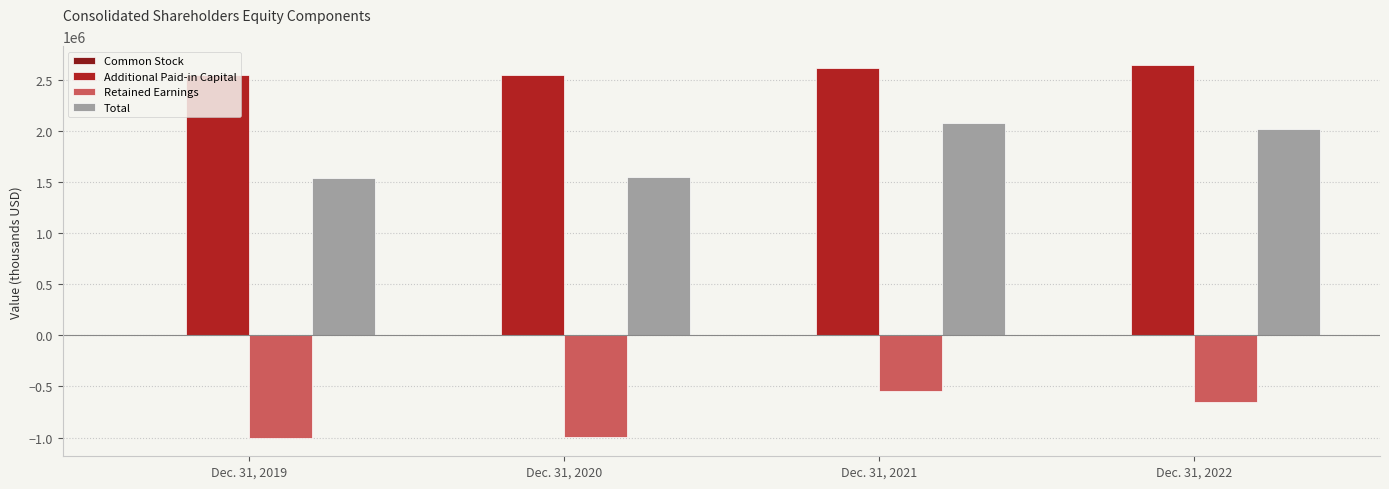

At which label does Total first exceed 2019342?

Dec. 31, 2021